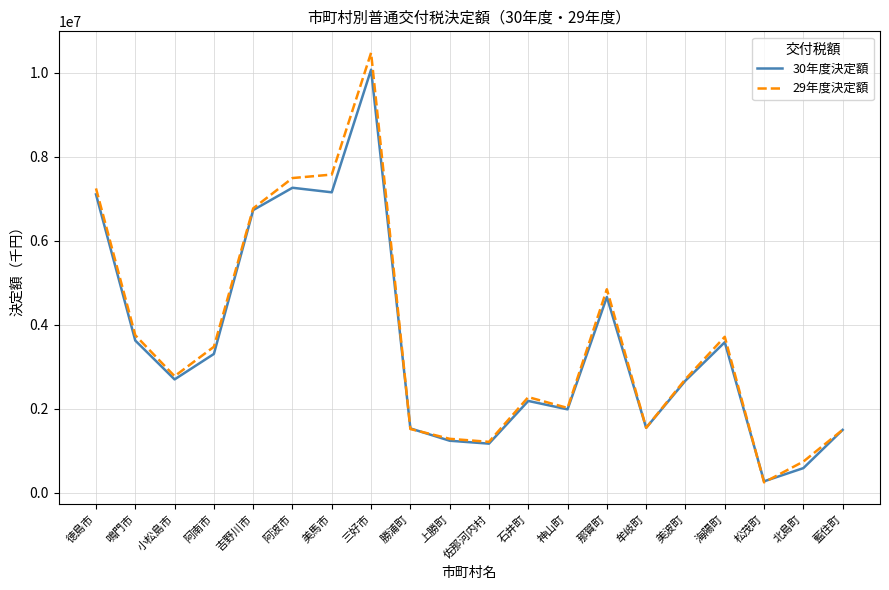

The 29年度決定額 series shows 4227395 at 美馬市. True or false?

False